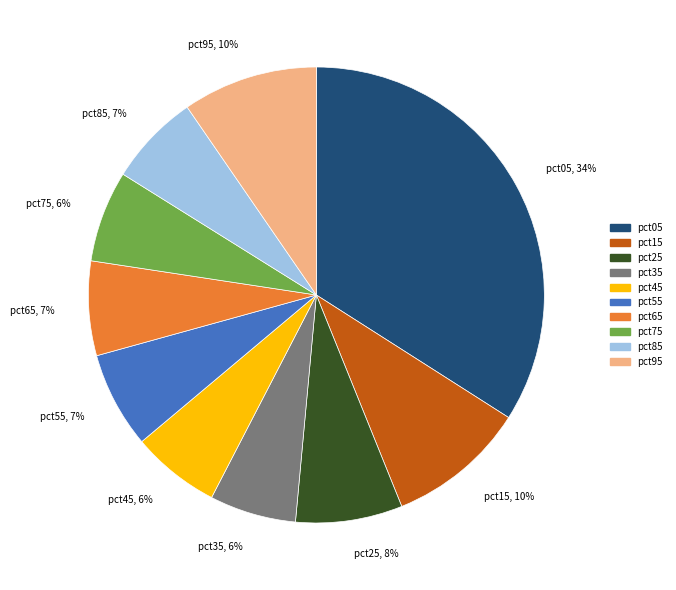

Do pct15, 10% and pct95, 10% together represent more than half of the pie?

No